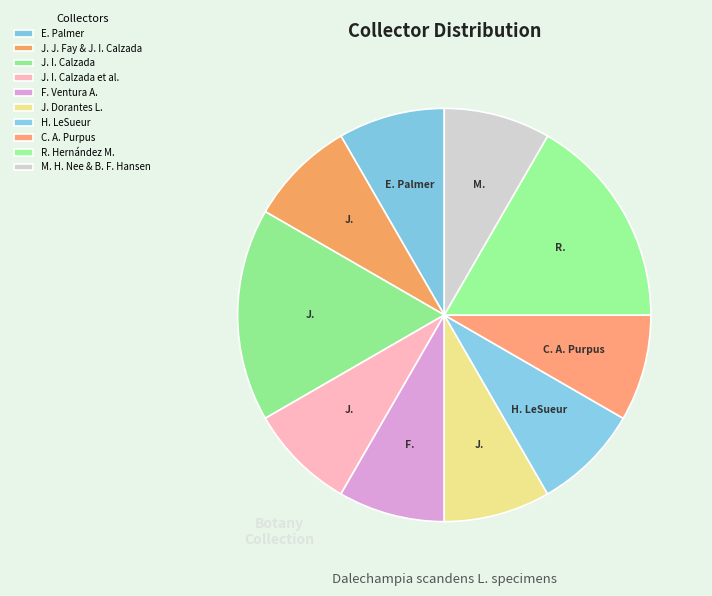

Is there a majority slice in this chart?

No